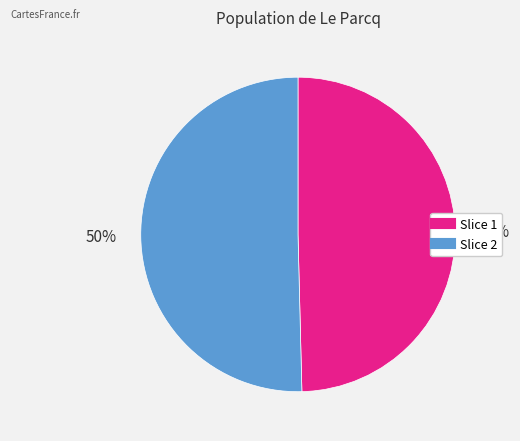

To the nearest percent, what is the average slice percentage?

50%